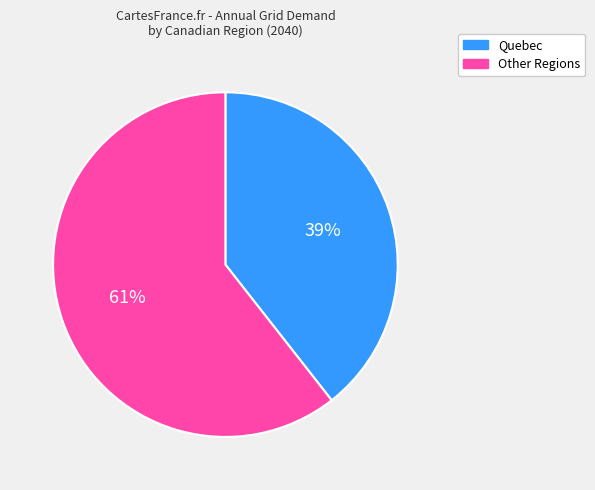

To the nearest percent, what is the average slice percentage?

50%